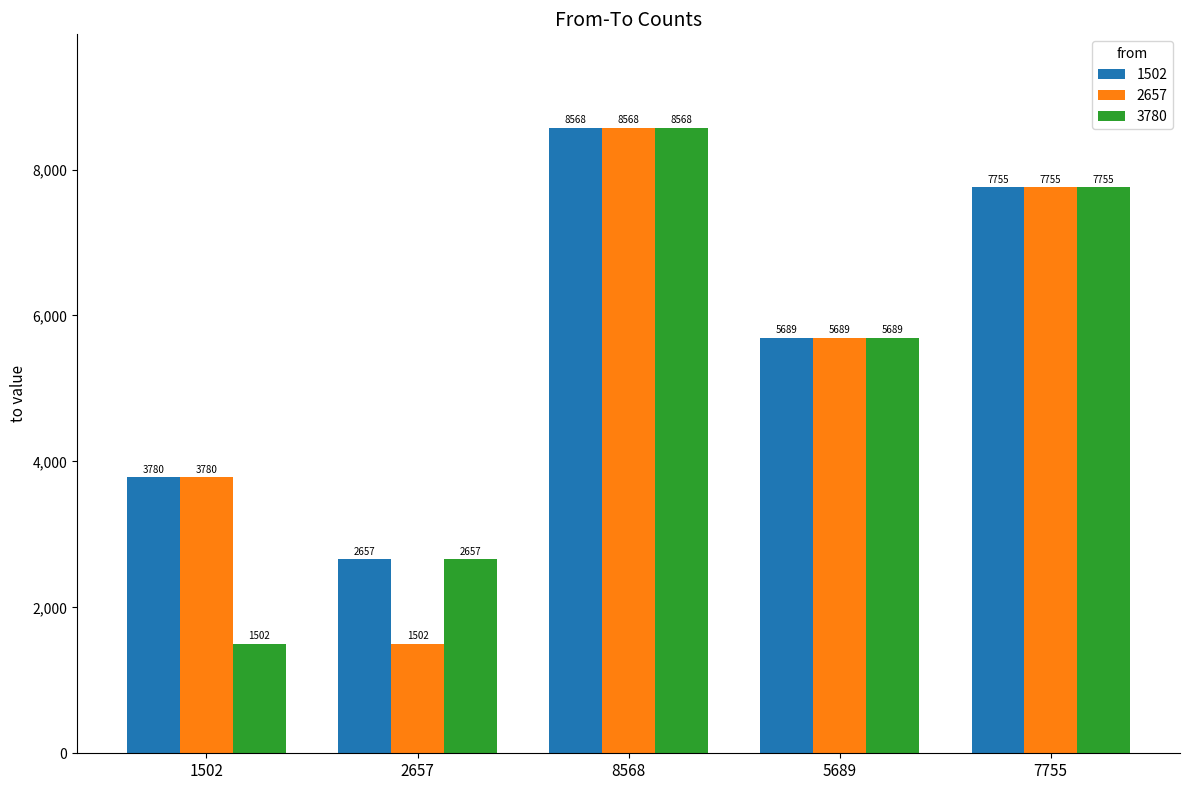

Which label corresponds to the largest value in the chart?

8568